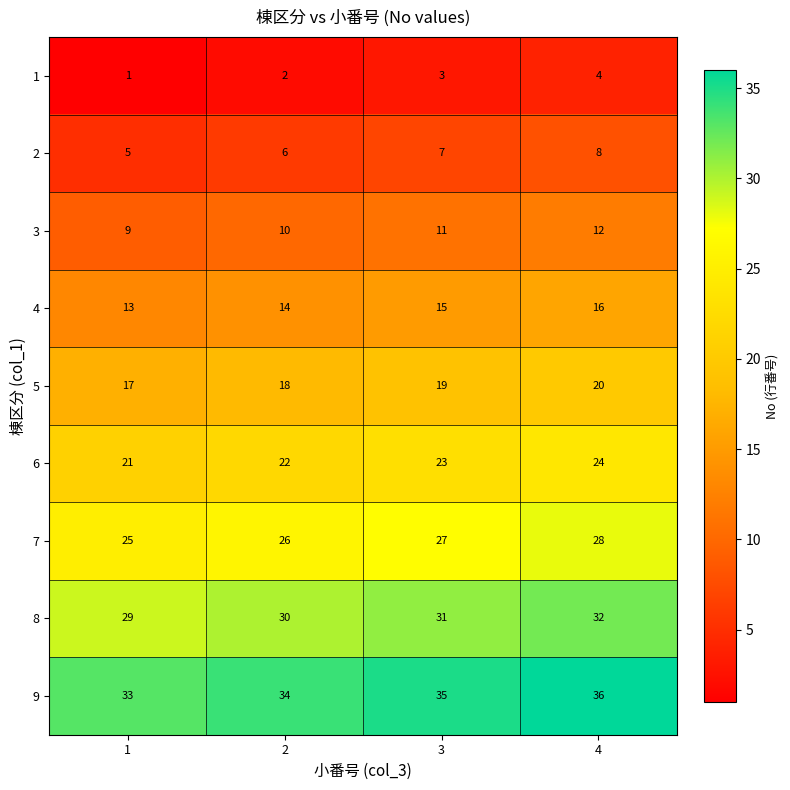

At how many categories does at least one series exceed 1?

4